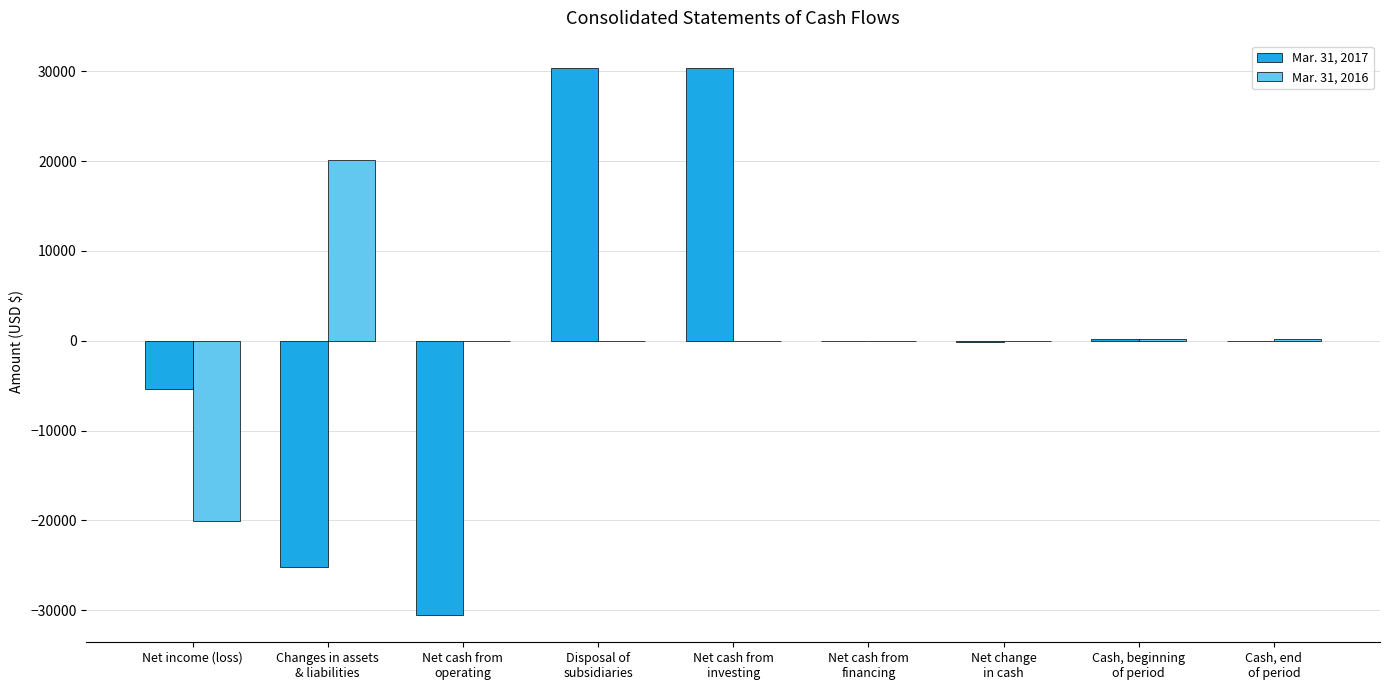

Which series has the widest spread of values?

Mar. 31, 2017